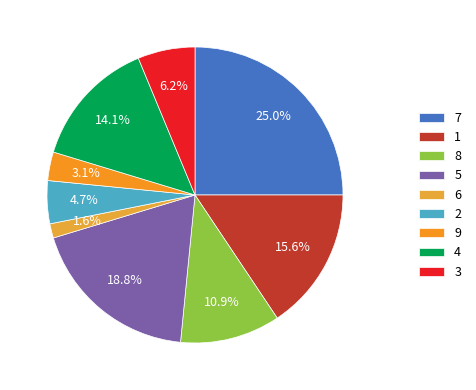

To the nearest percent, what portion does 3 represent?

6%